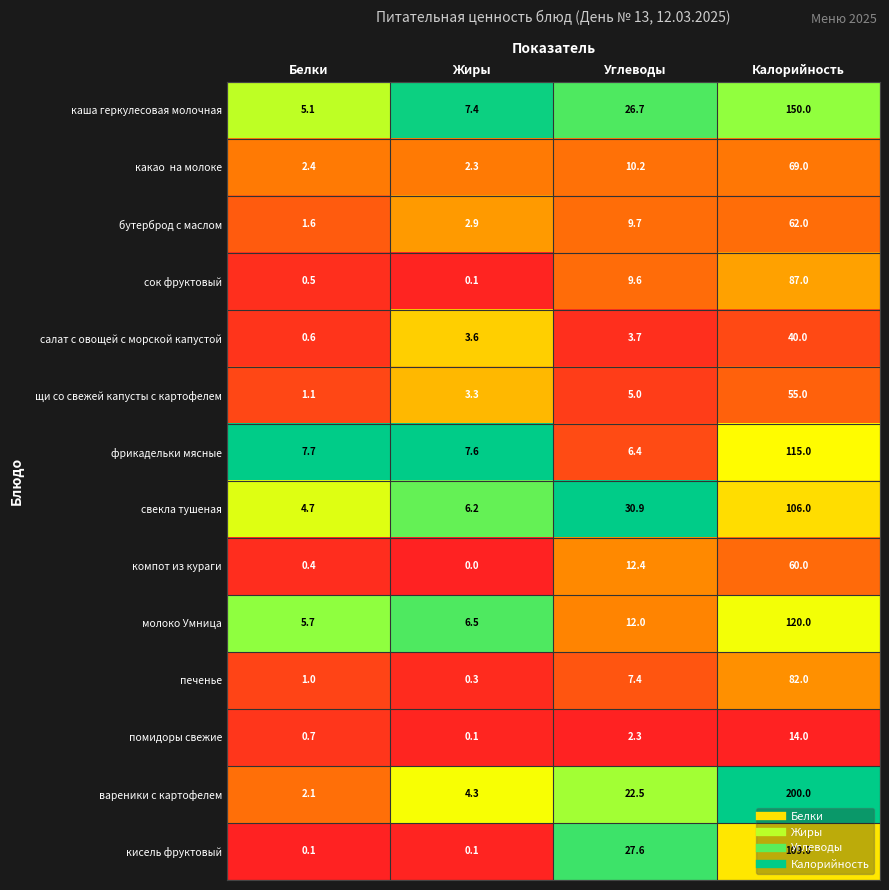

At which category is the sum across all series the highest?

Калорийность